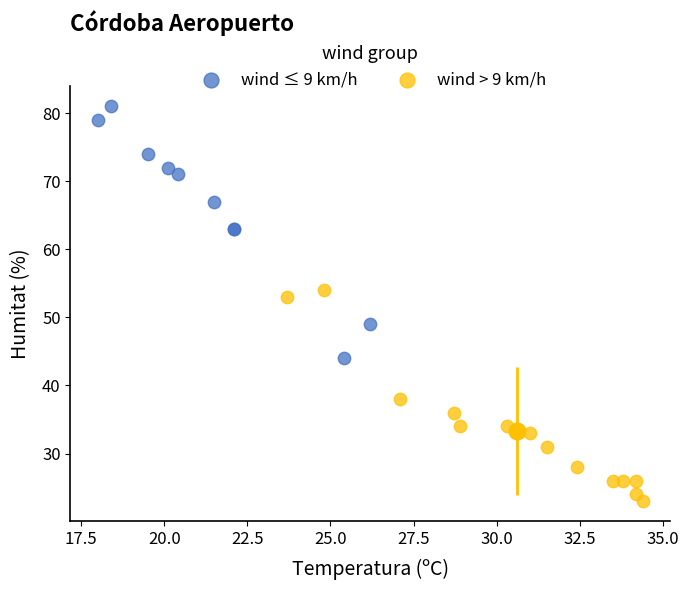

Which series contains the highest Y value?

wind ≤ 9 km/h